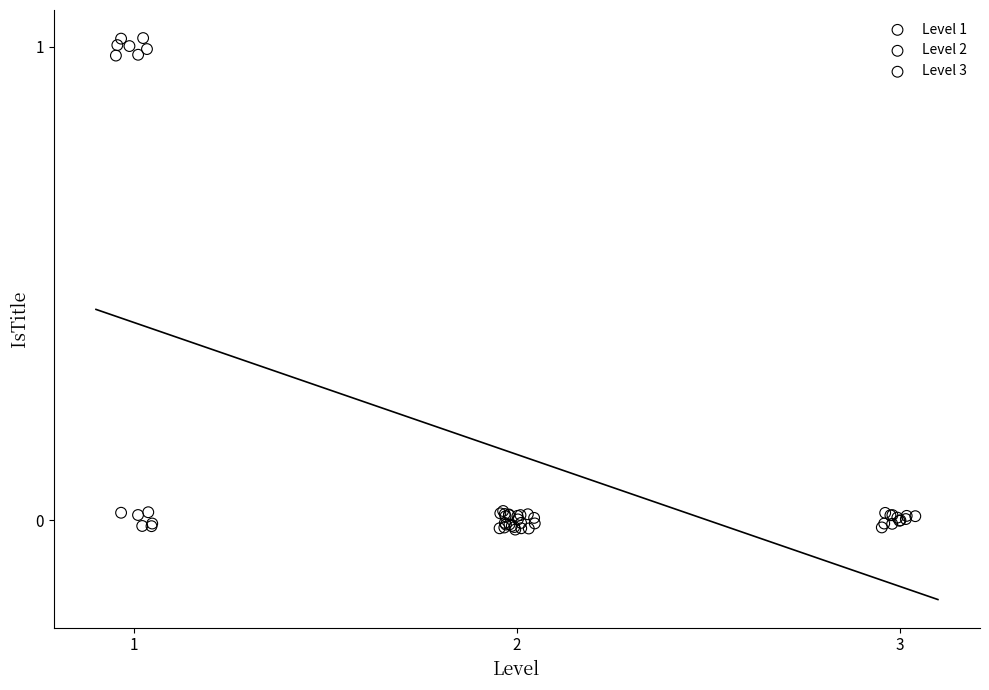

Which series has the widest spread of Y values?

Level 1